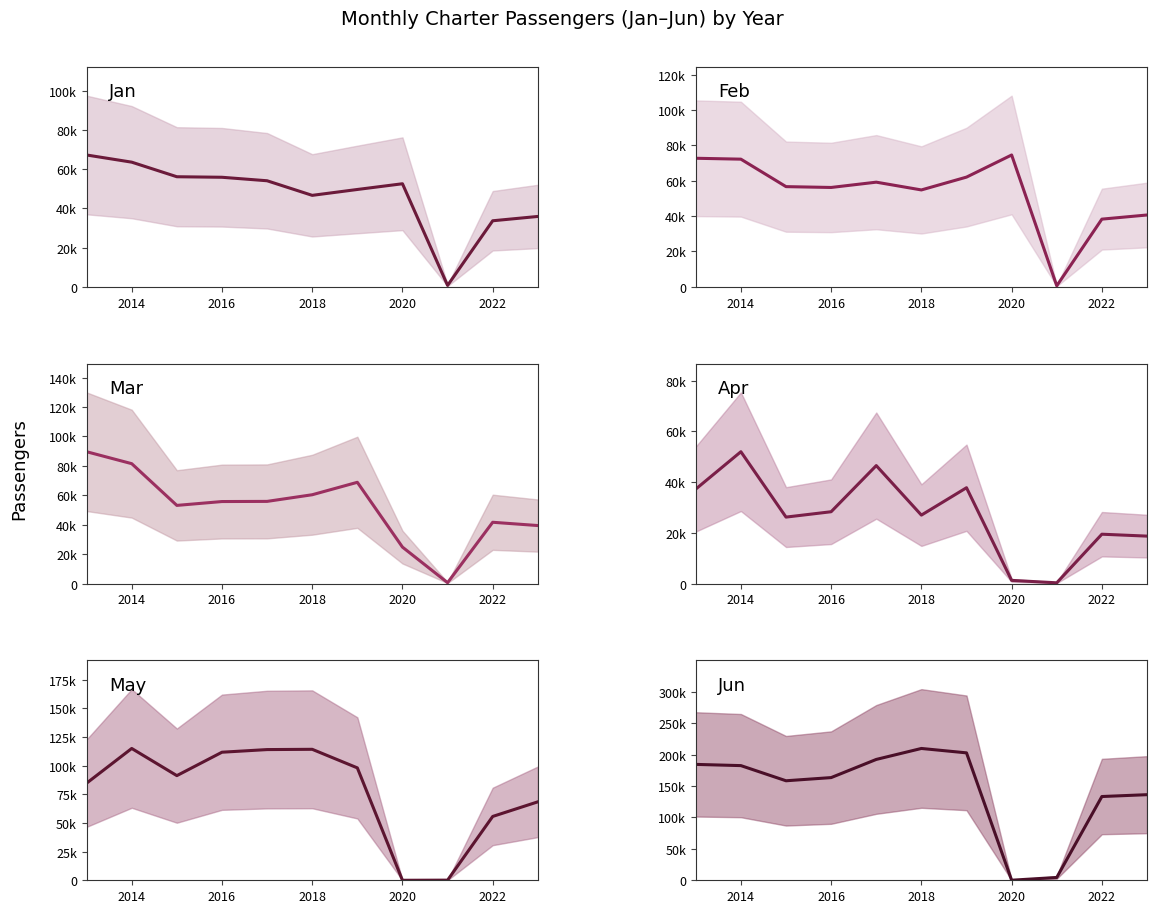

What are all the series names shown in the legend?

Jan, Feb, Mar, Apr, May, Jun